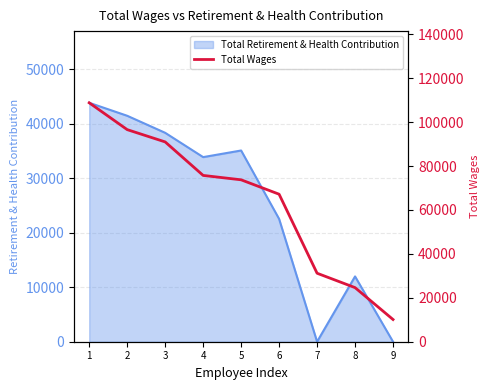

Rank the categories by value from lowest to highest.

9, 8, 7, 6, 5, 4, 3, 2, 1